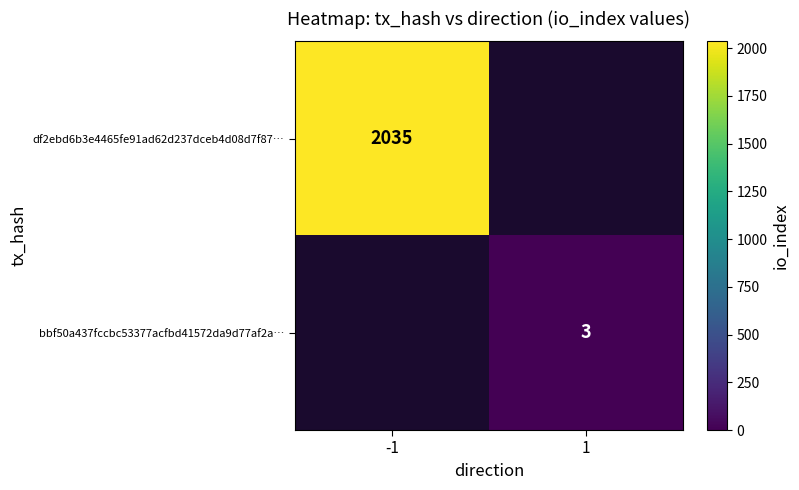

The value of bbf50a437fccbc53377acfbd41572da9d77af2a… at 1 is 4. True or false?

False